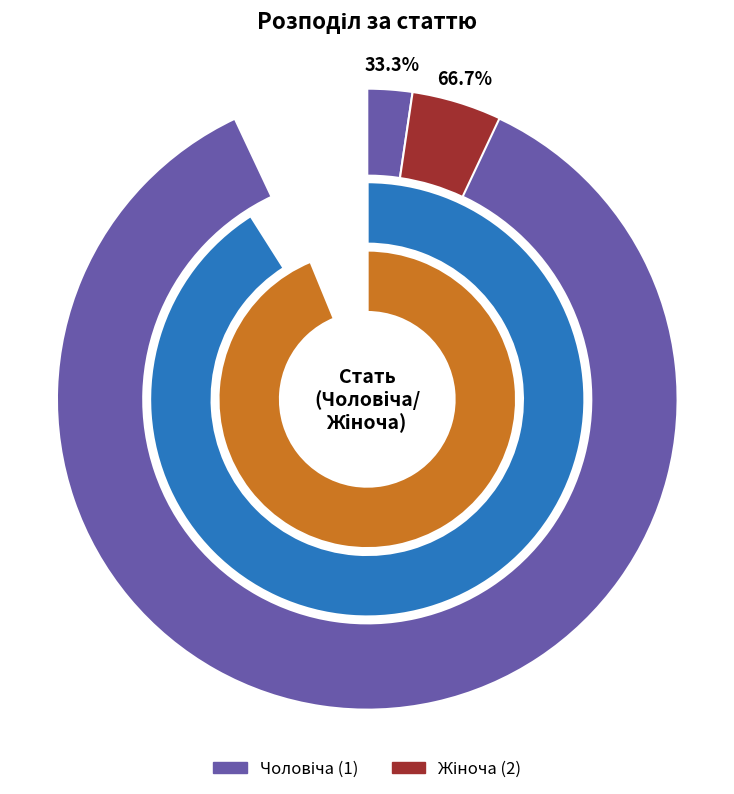

Rank the categories by value from highest to lowest.

Жіноча, Чоловіча